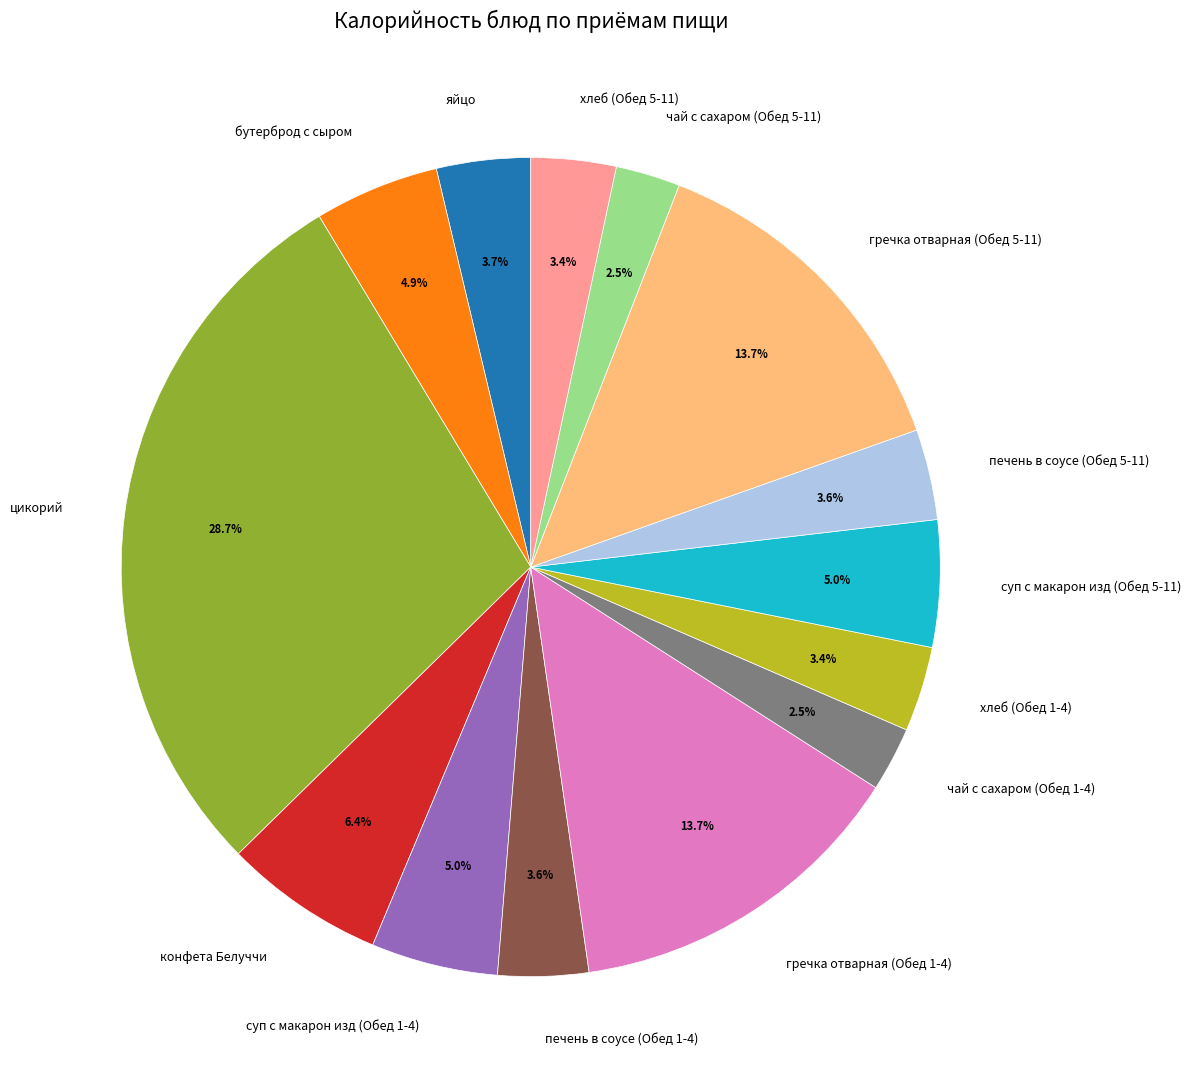

To the nearest percent, what is the difference between the largest and smallest slice percentages?

26%